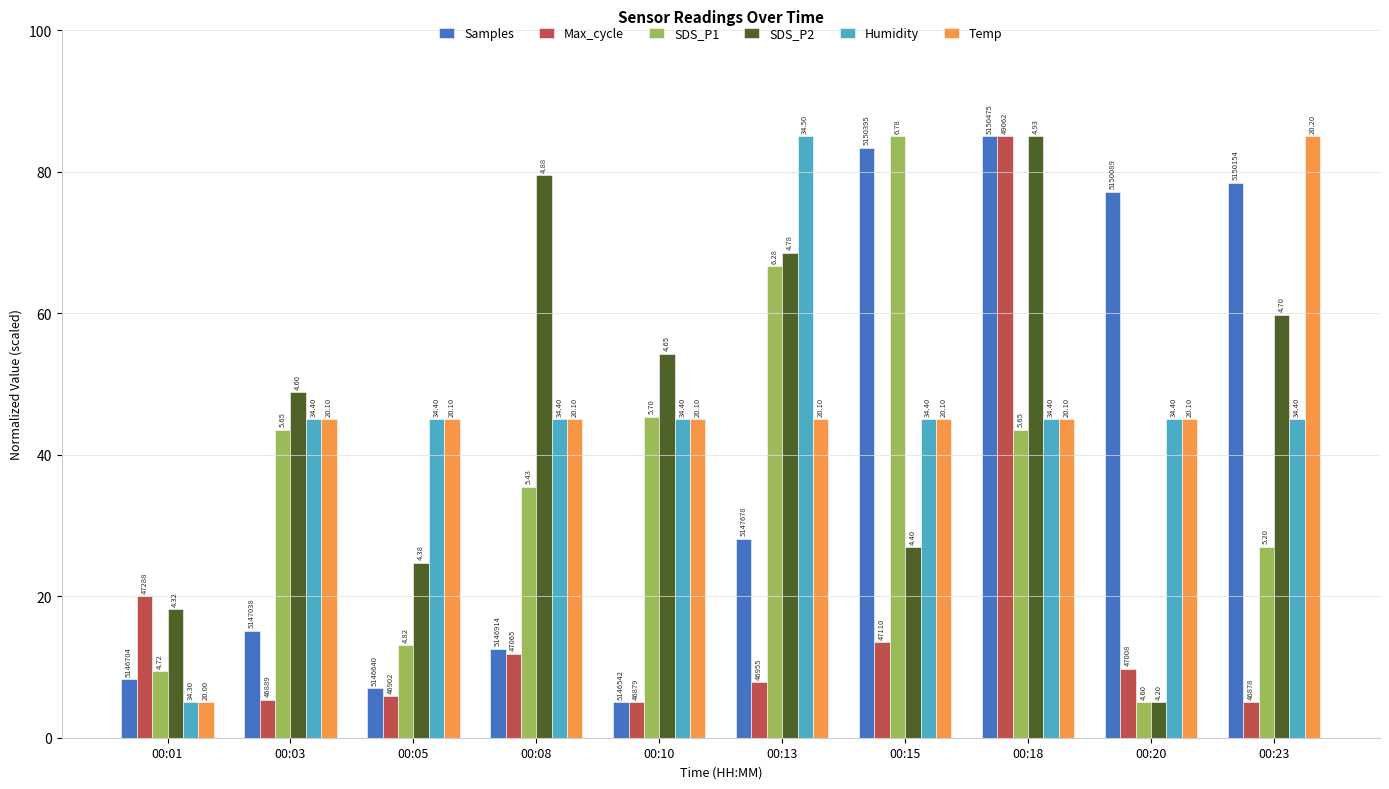

Reading left to right, what are all the values shown in this chart?

Samples: 8.3	15.1	7.0	12.6	5.0	28.1	83.4	85.0	77.1	78.5
Max_cycle: 20.0	5.4	5.9	11.8	5.0	7.8	13.5	85.0	9.8	5.0
SDS_P1: 9.4	43.5	13.1	35.5	45.4	66.7	85.0	43.5	5.0	27.0
SDS_P2: 18.2	48.8	24.7	79.5	54.3	68.6	26.9	85.0	5.0	59.8
Humidity: 5.0	45.0	45.0	45.0	45.0	85.0	45.0	45.0	45.0	45.0
Temp: 5.0	45.0	45.0	45.0	45.0	45.0	45.0	45.0	45.0	85.0